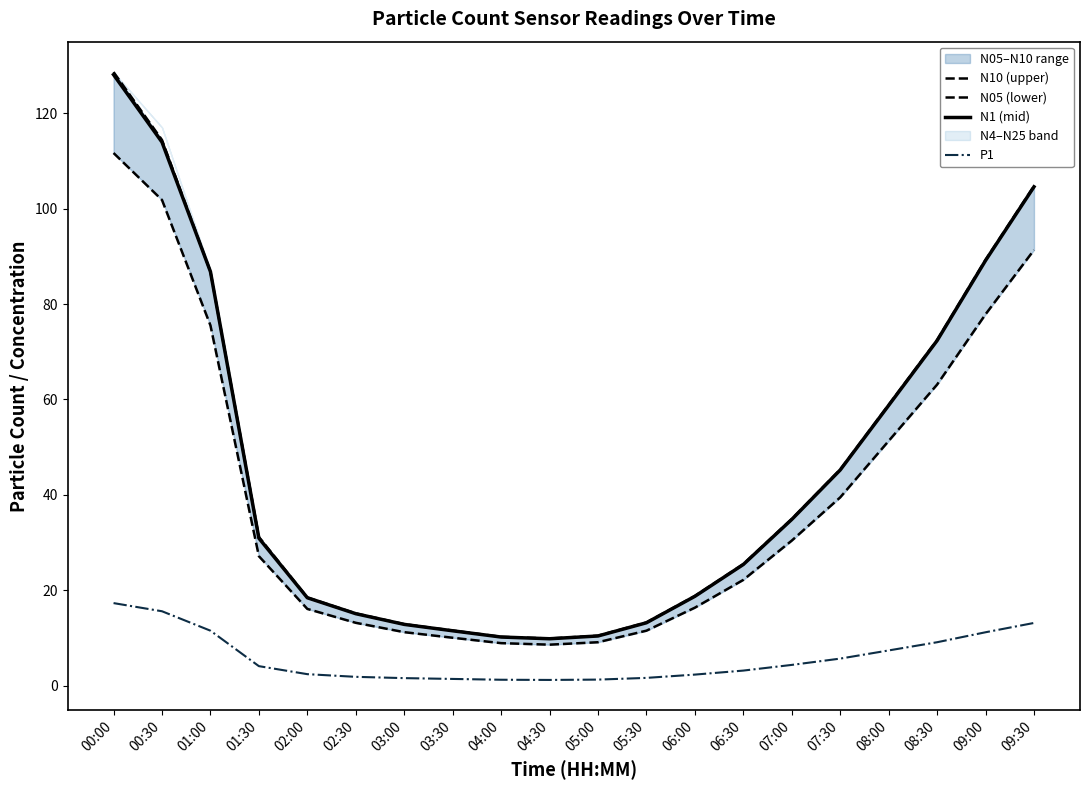

The N05 (lower) series shows 16.7 at 05:30. True or false?

False